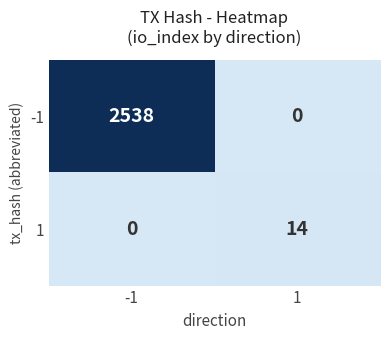

Between -1 and 1, which series saw the biggest shift?

-1